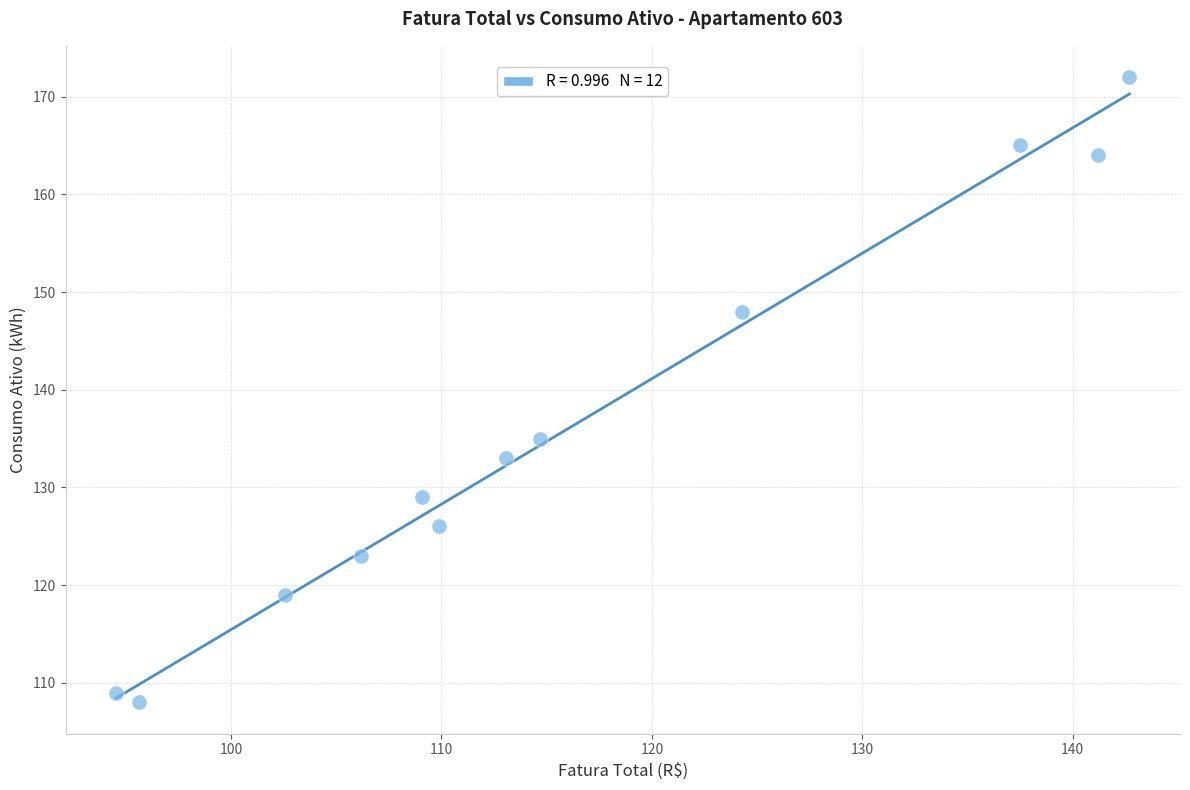

What Y value in the scatter plot is closest to 140?

135